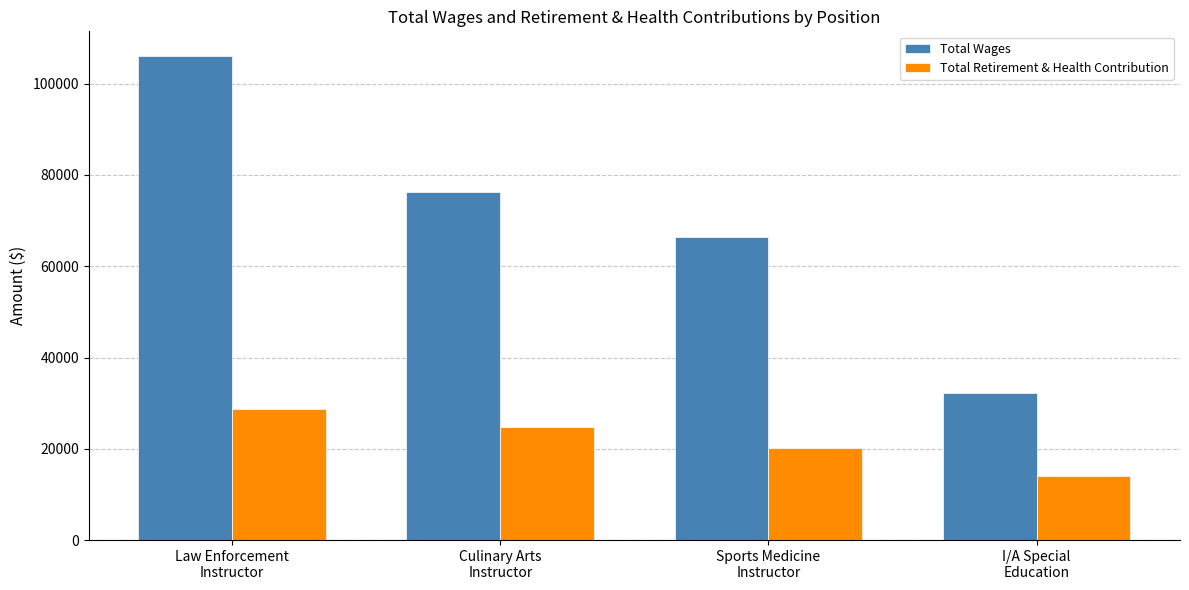

What are all the series names shown in the legend?

Total Wages, Total Retirement & Health Contribution